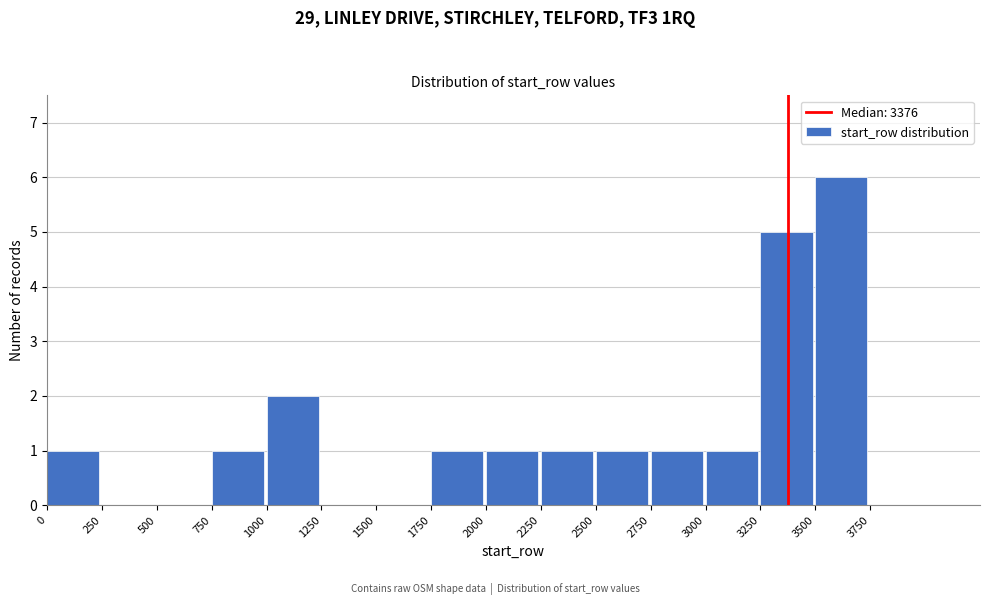

How tall is the bar that spans 2500 to 2750 on the x-axis? The values are not printed on the chart, so give them approximately, as read against the axis.

1